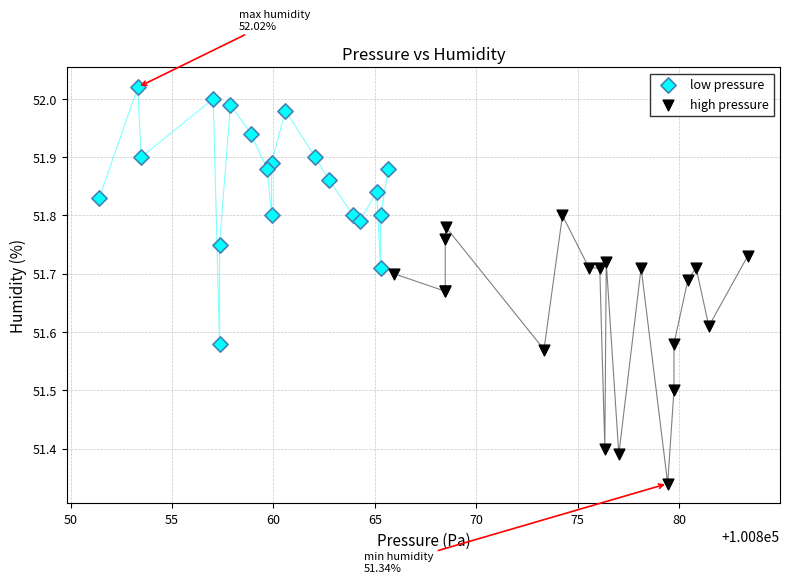

Which series reaches the maximum Y coordinate?

low pressure